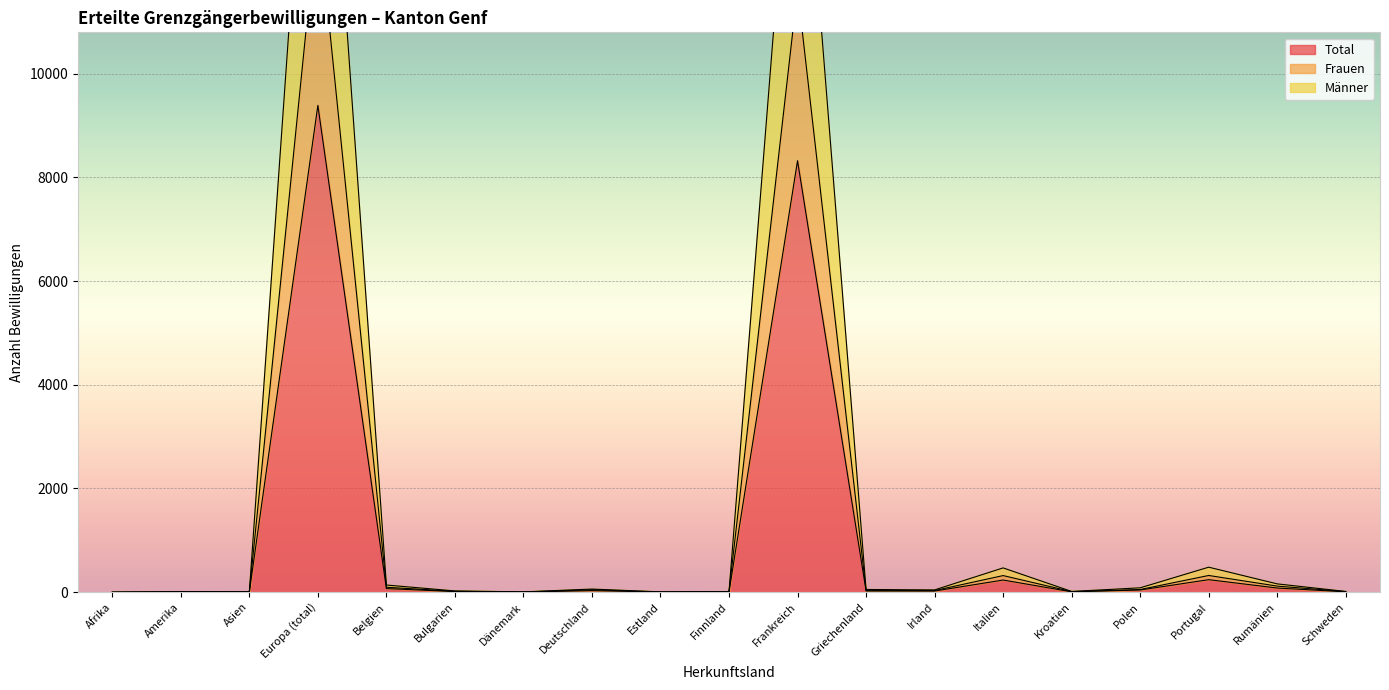

Is the value of Total at Portugal greater than the value of Männer at Estland?

Yes